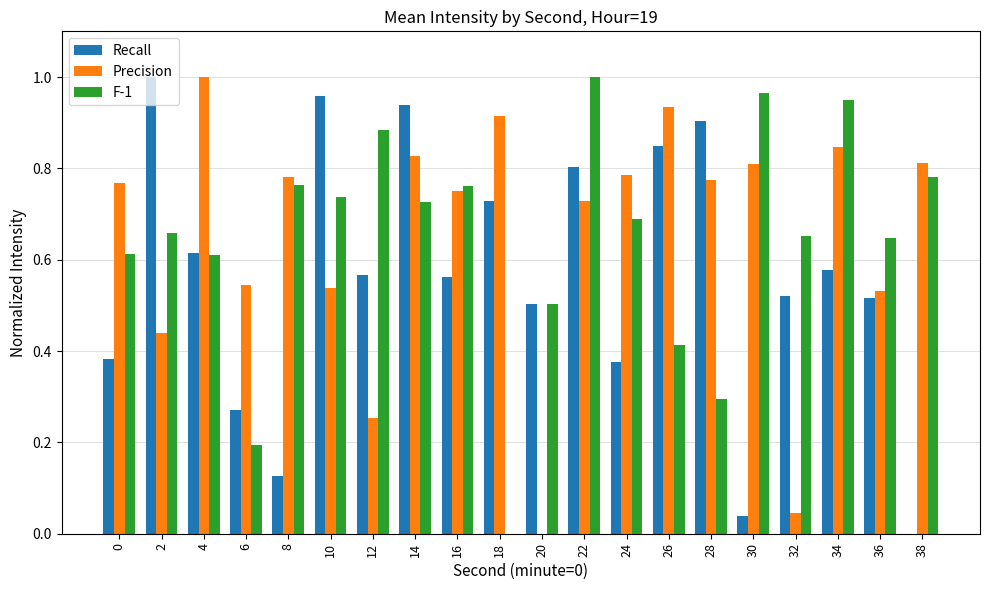

What is the sum of all F-1 values?

12.8